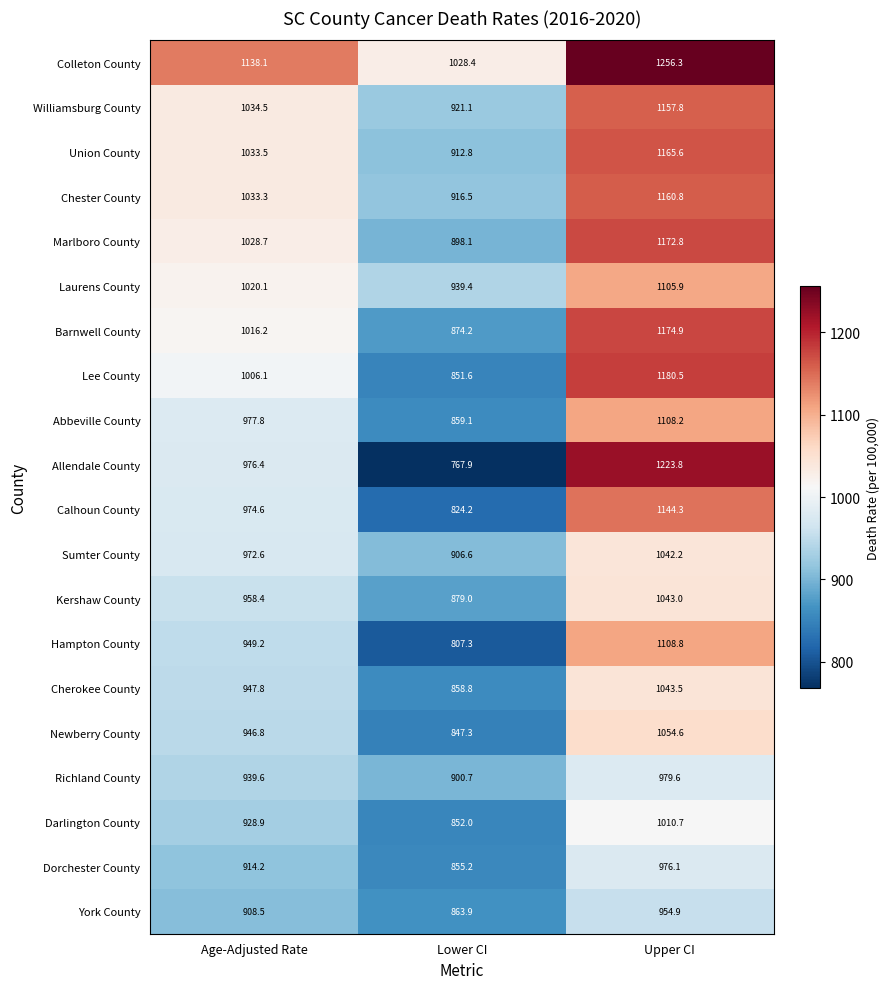

Which category has the highest value in the Calhoun County series?

Upper CI